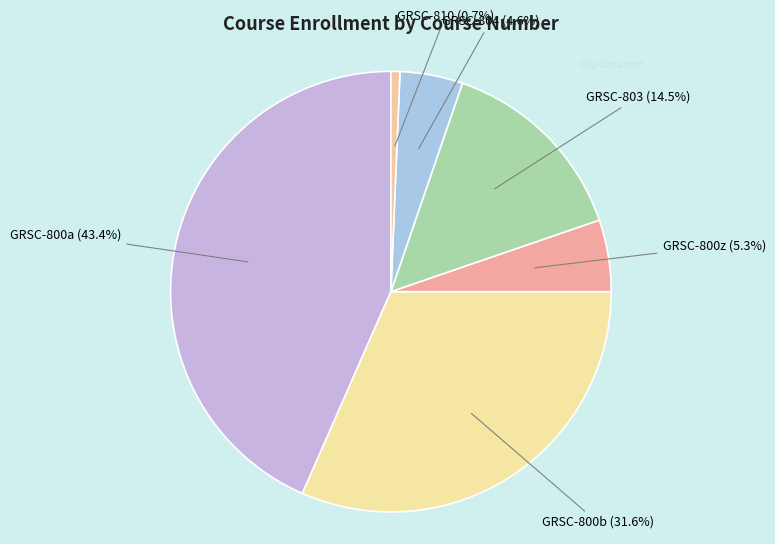

To the nearest percent, what is the difference between the largest and smallest slice percentages?

43%